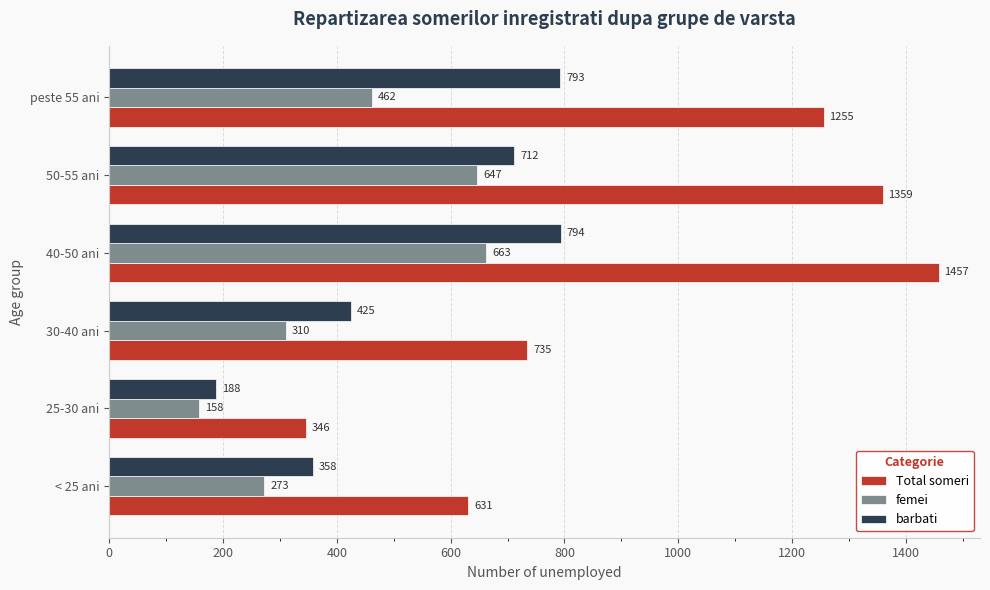

Between 40-50 ani and peste 55 ani, which series saw the biggest shift?

Total someri